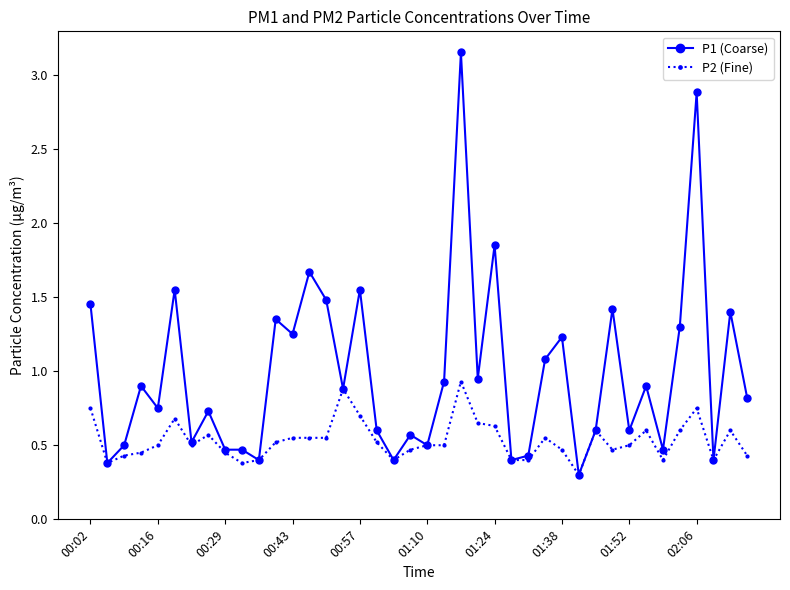

List the series in order of their peak value, highest first.

P1 (Coarse), P2 (Fine)